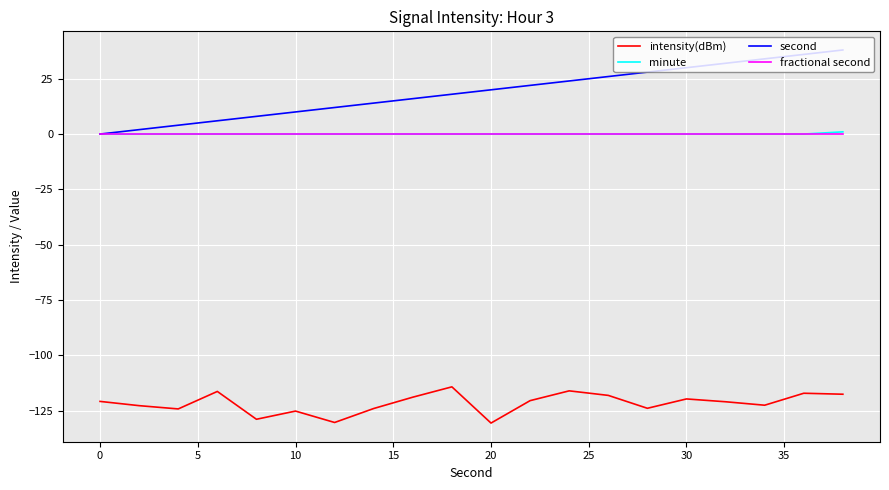

True or false: minute and intensity(dBm) cross at least once.

False